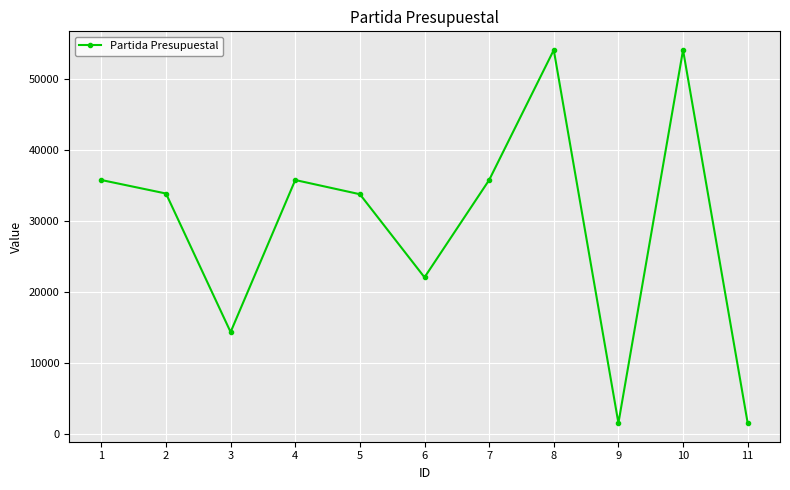

What is the minimum value shown in the chart?

1591